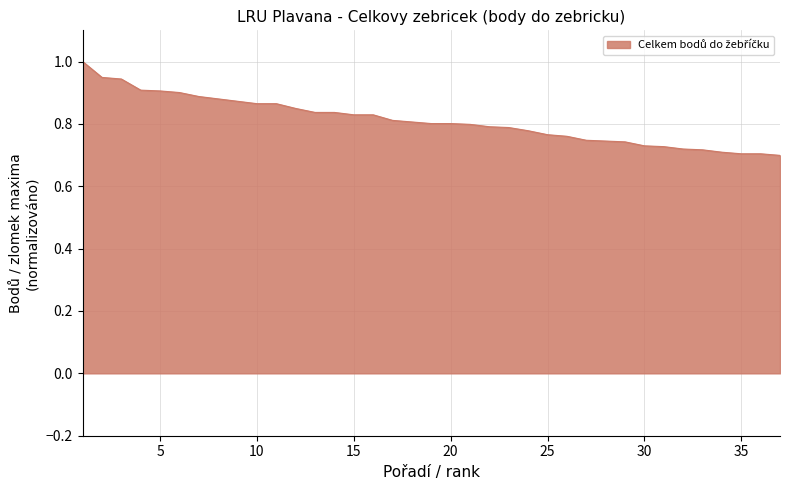

What is the difference between the maximum and minimum values?

0.3